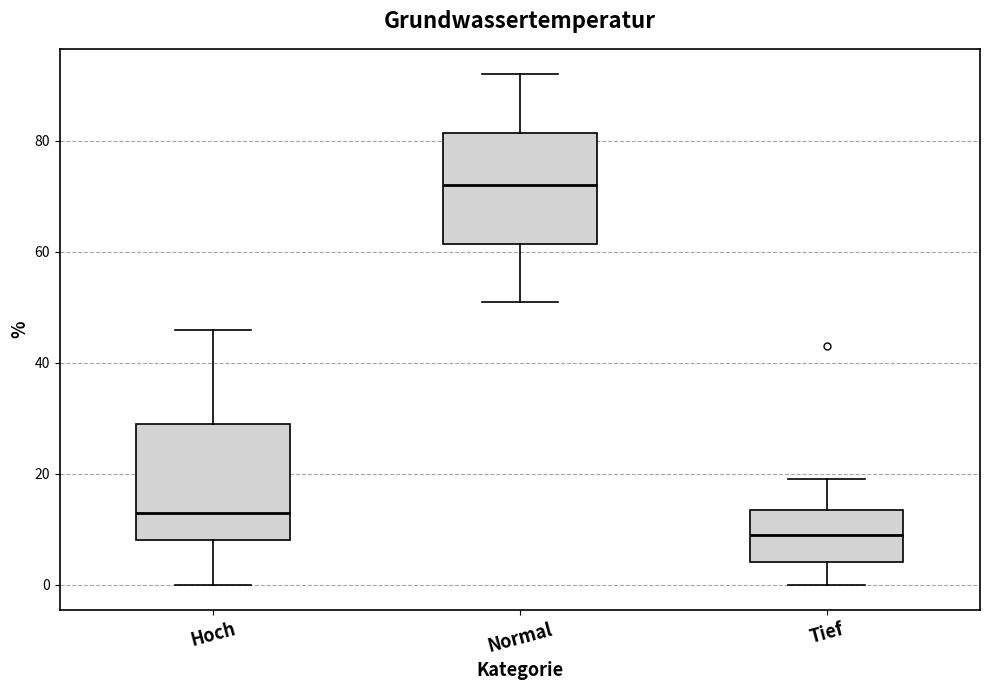

Where does the upper whisker of the box for Tief end on the y-axis? The values are not printed on the chart, so give them approximately, as read against the axis.

20